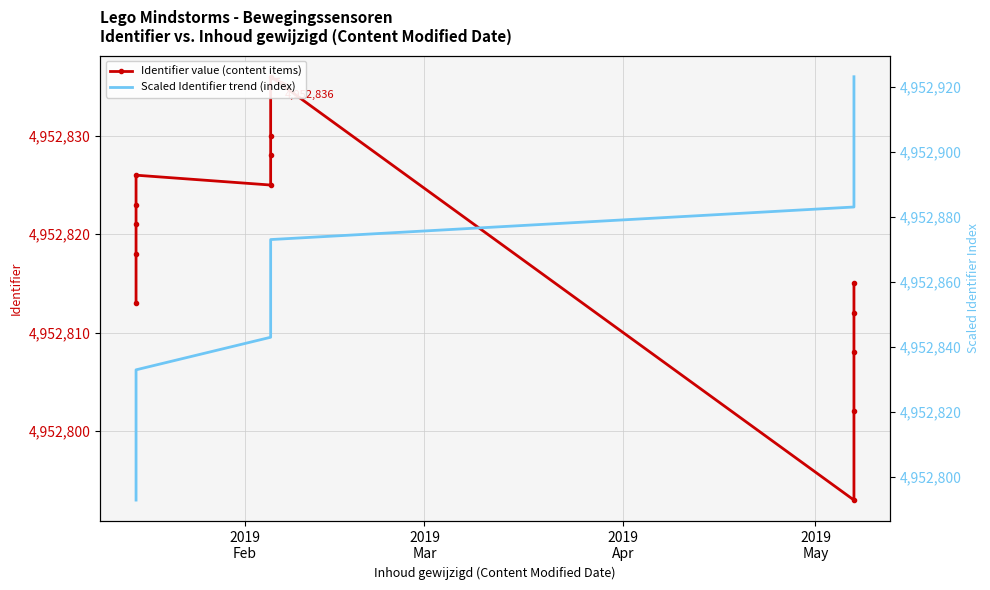

Is this an area chart (filled region under the line)?

No